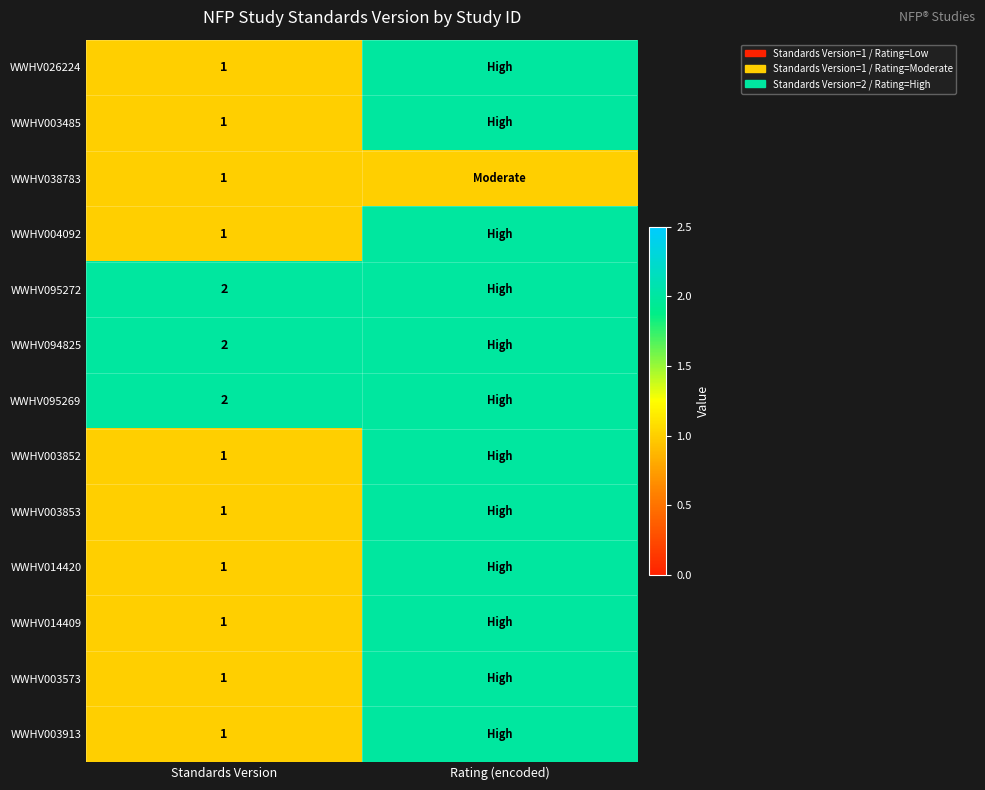

The WWHV014409 series shows 1 at Standards Version. True or false?

True